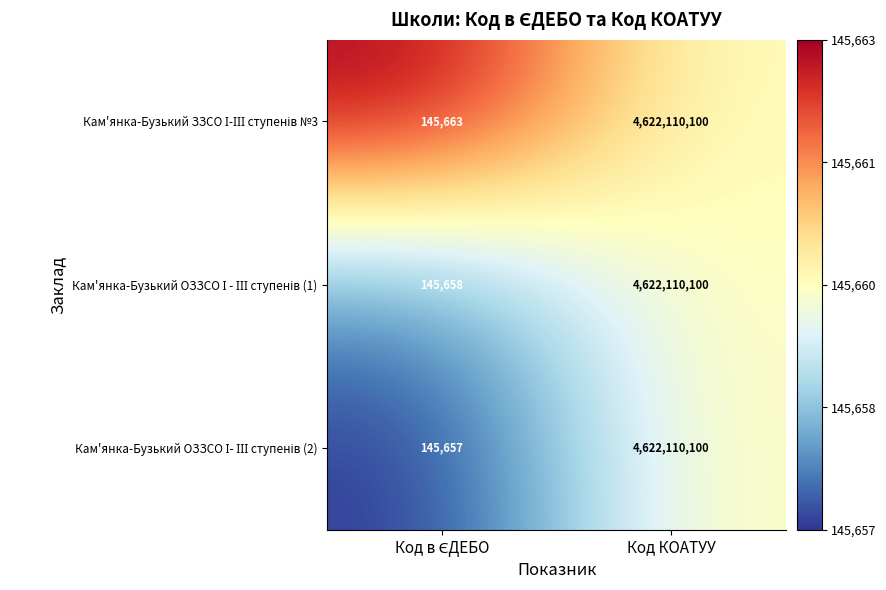

How many categories are shown in the chart?

2